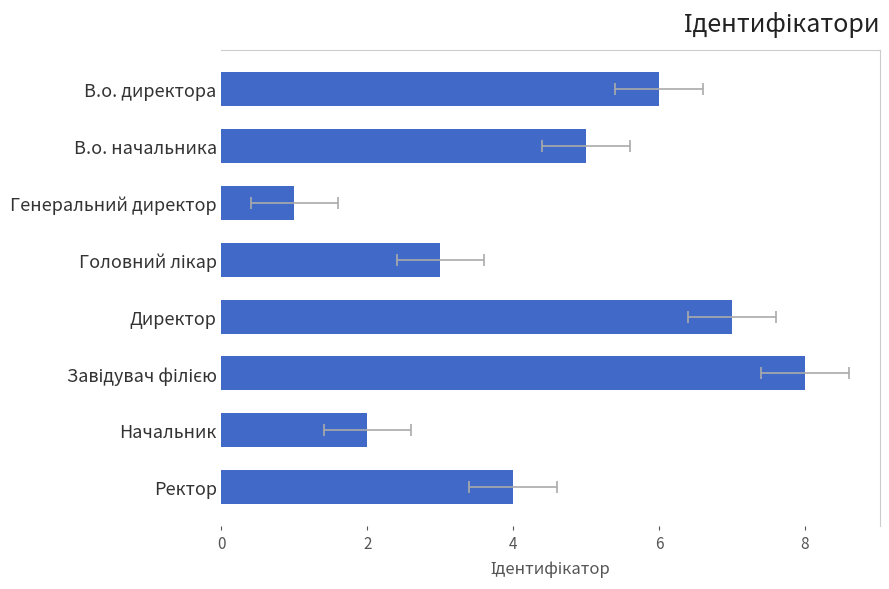

The value at Ректор is 1. True or false?

False